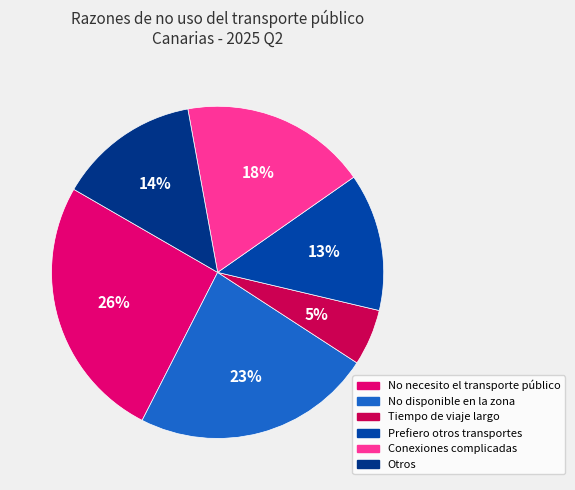

To the nearest percent, what is the average slice percentage?

17%